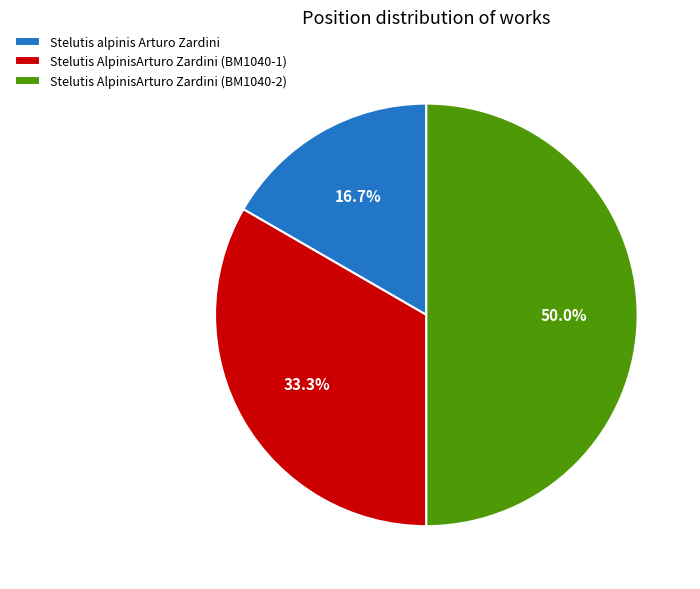

Rank the categories by value from lowest to highest.

Stelutis alpinis Arturo Zardini, Stelutis AlpinisArturo Zardini (BM1040-1), Stelutis AlpinisArturo Zardini (BM1040-2)